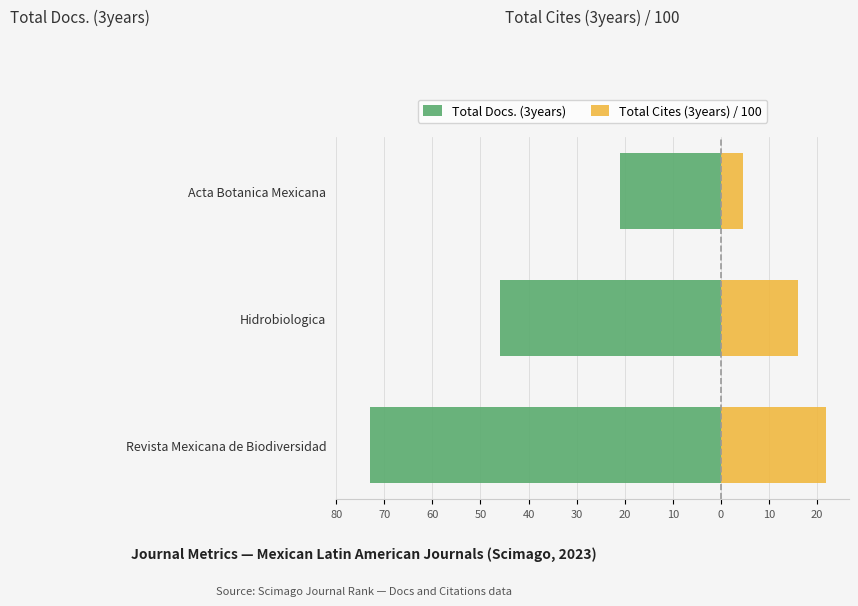

What is the value of the Total Cites (3years) / 100 bar at the 2nd from the left?

16.0